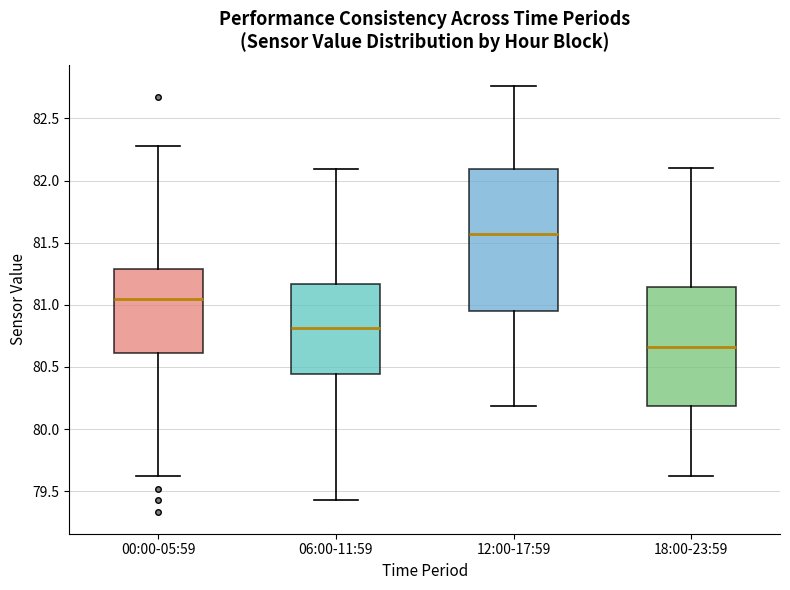

Where is the lower edge of the box for 18:00-23:59 on the y-axis? The values are not printed on the chart, so give them approximately, as read against the axis.

80.20